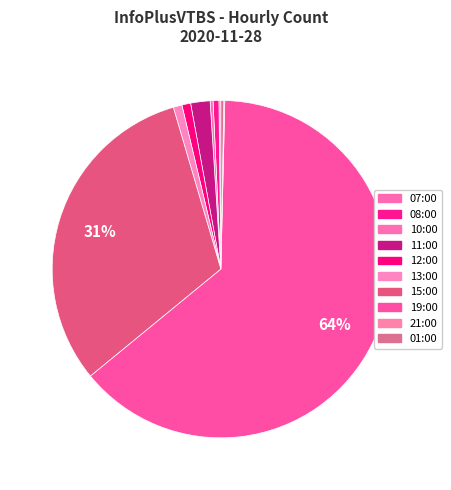

True or false: 07:00 accounts for 0% of the total.

True